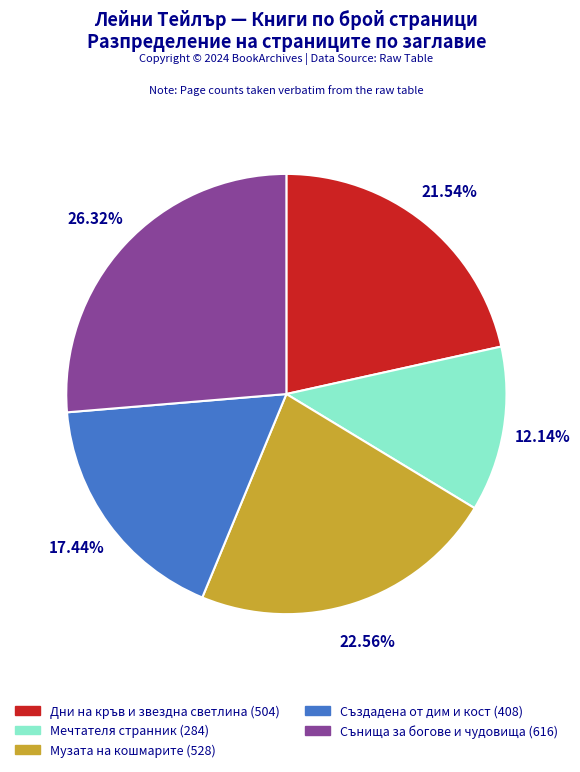

What percentage do Дни на кръв и звездна светлина and Създадена от дим и кост together represent?

39.0%